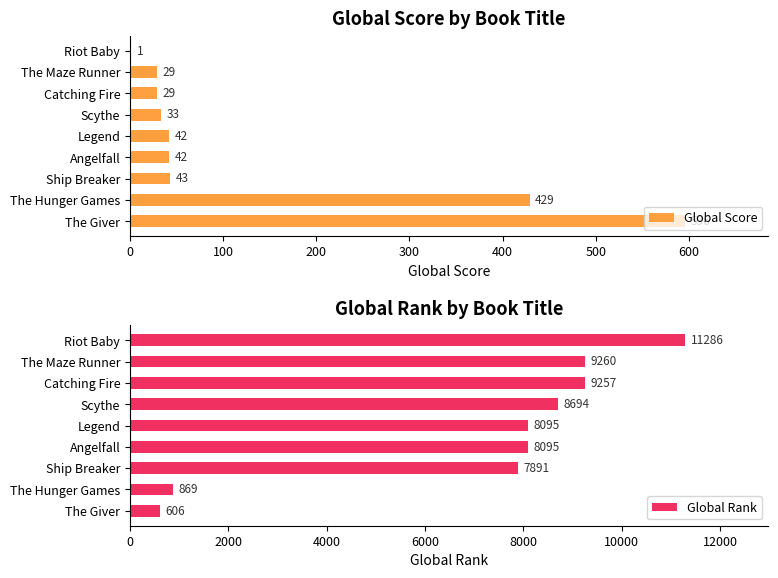

What is the highest value of the Global Score series?

596